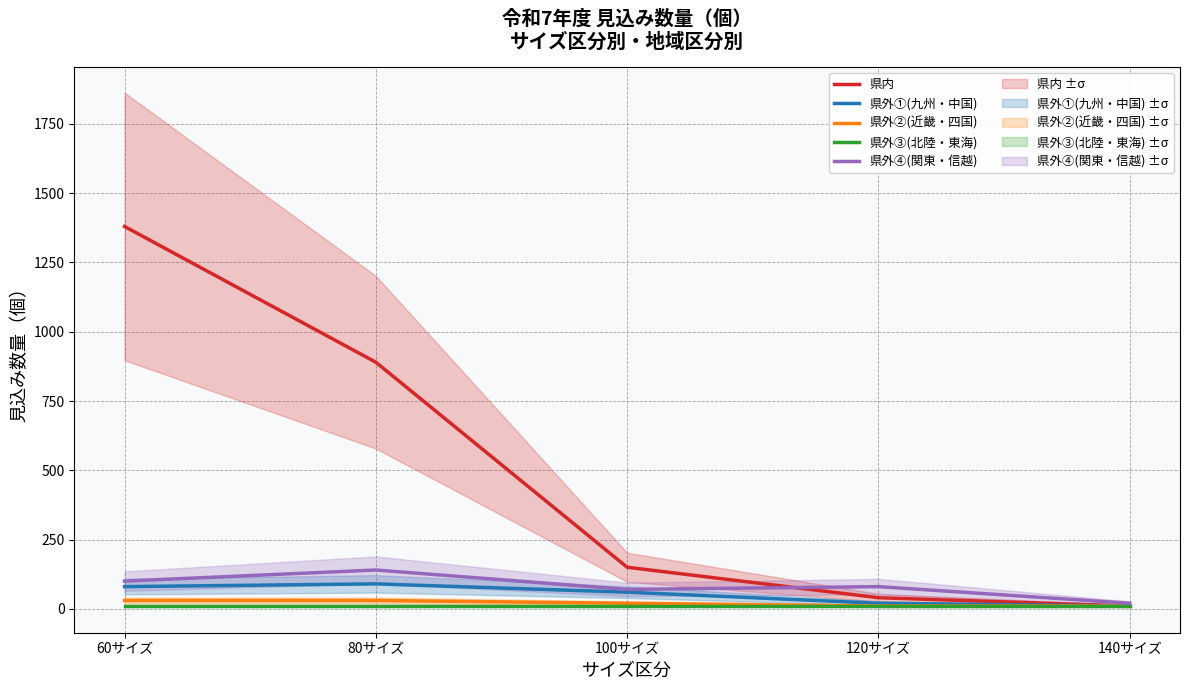

What is the total value across all series at 140サイズ?

60